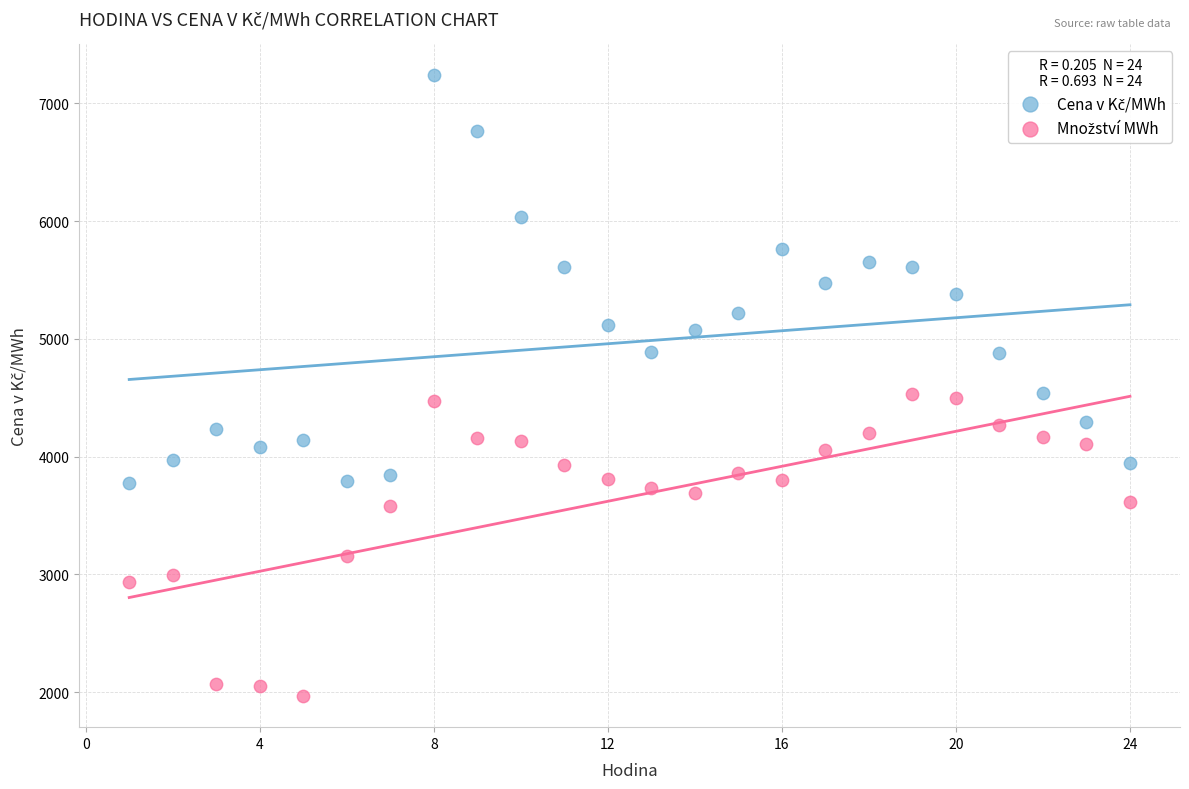

Across all data points, what is the range of X values (max minus min)?

23.0